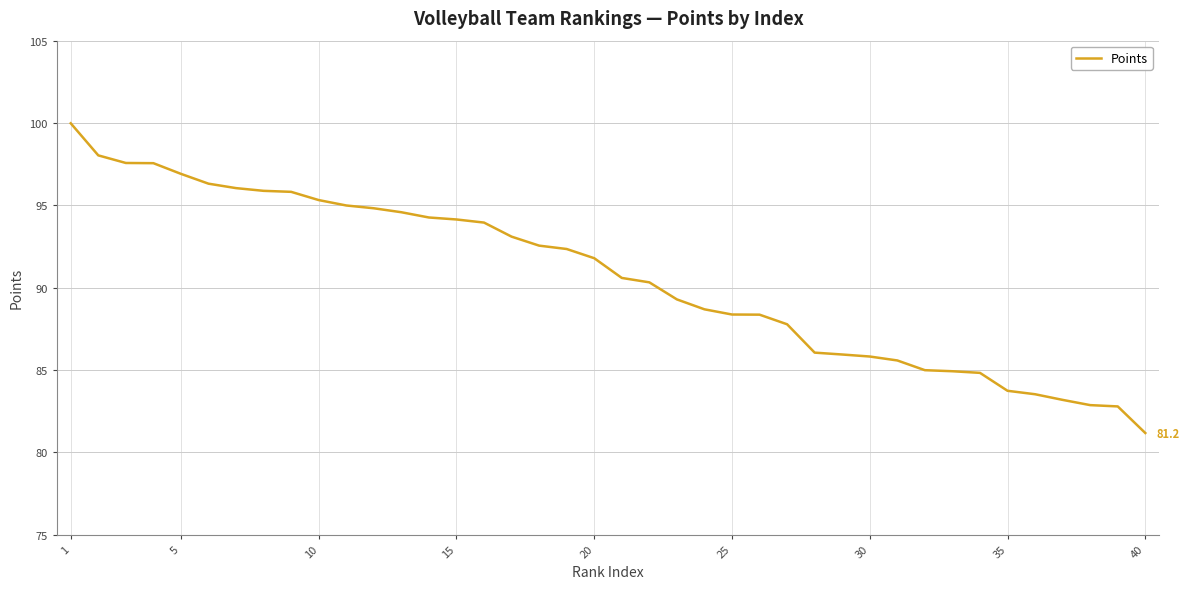

What is the maximum value shown in the chart?

100.0